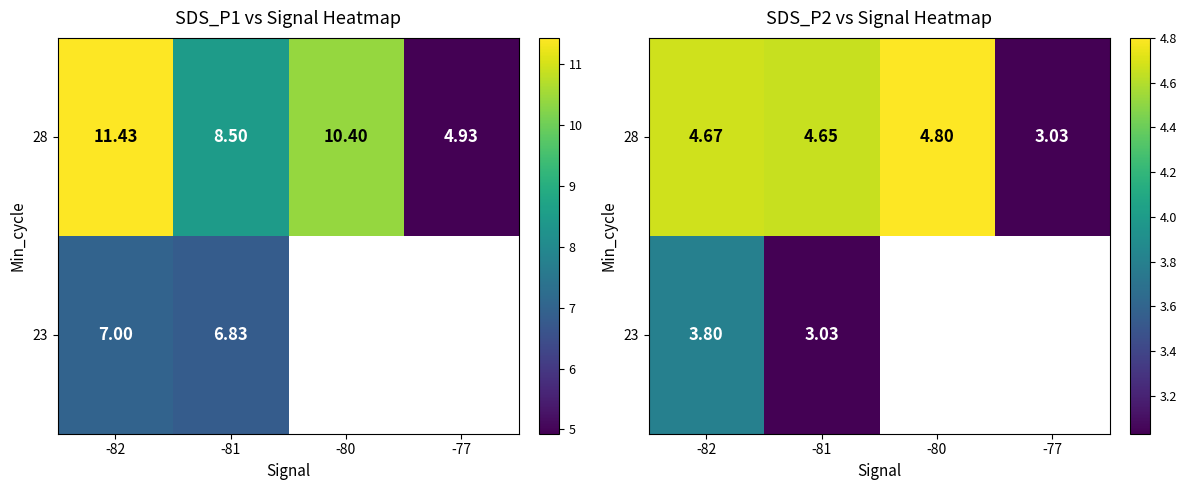

Where does the 23 series first go above 3?

-82